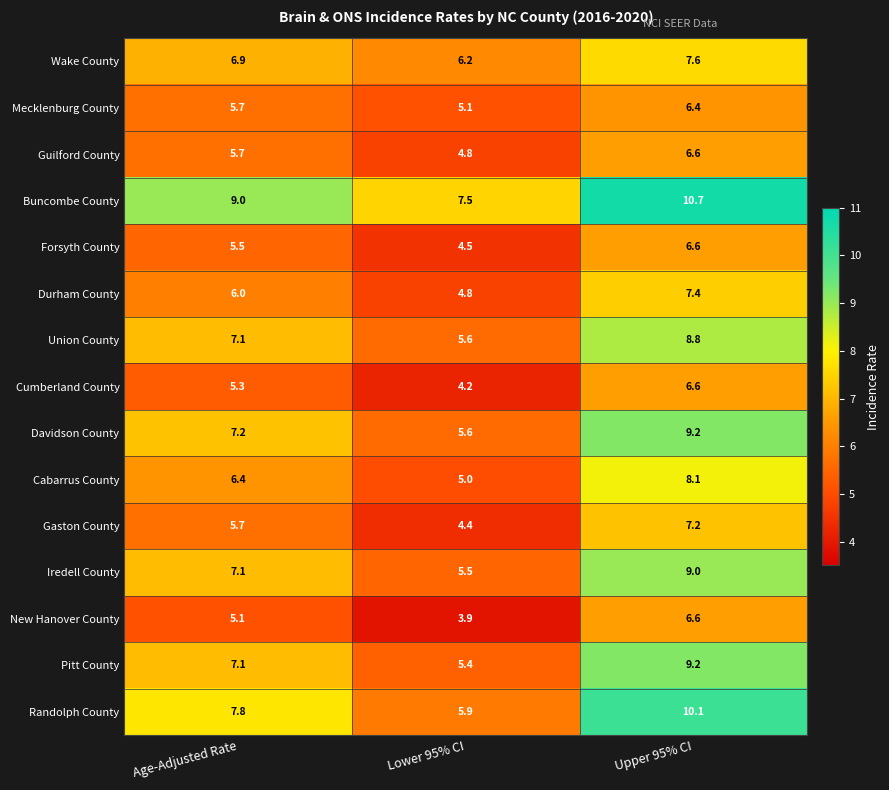

How many data points in Randolph County are above 7?

2